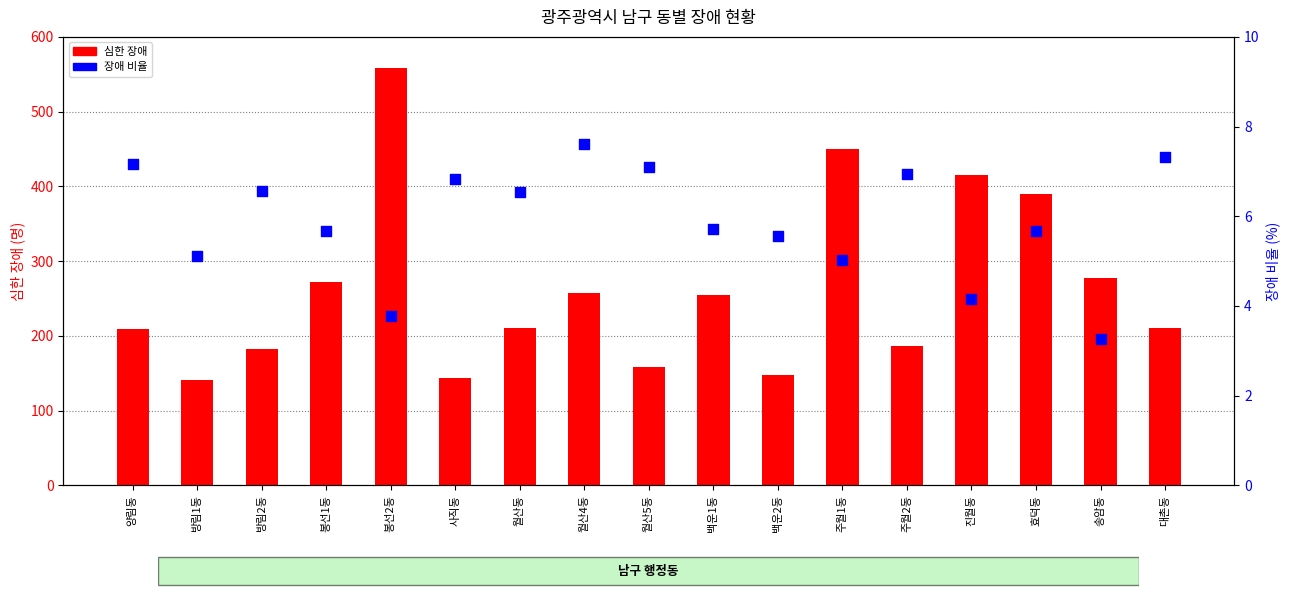

Which series has the widest spread of Y values?

심한 장애